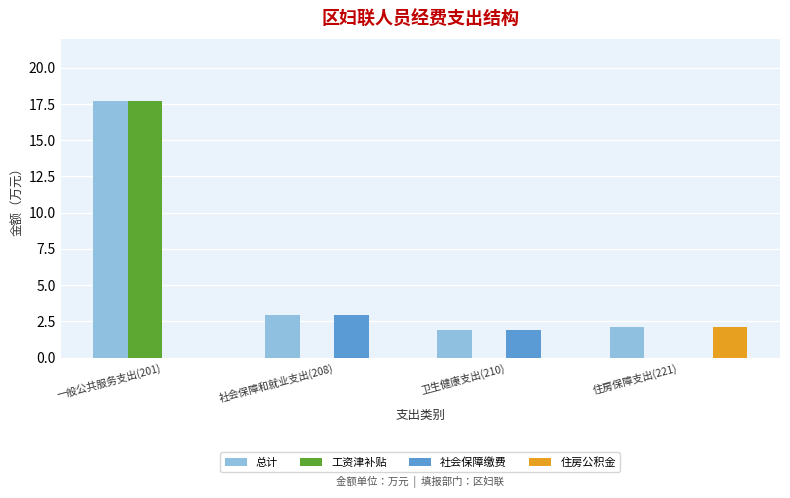

How many categories are shown in the chart?

4